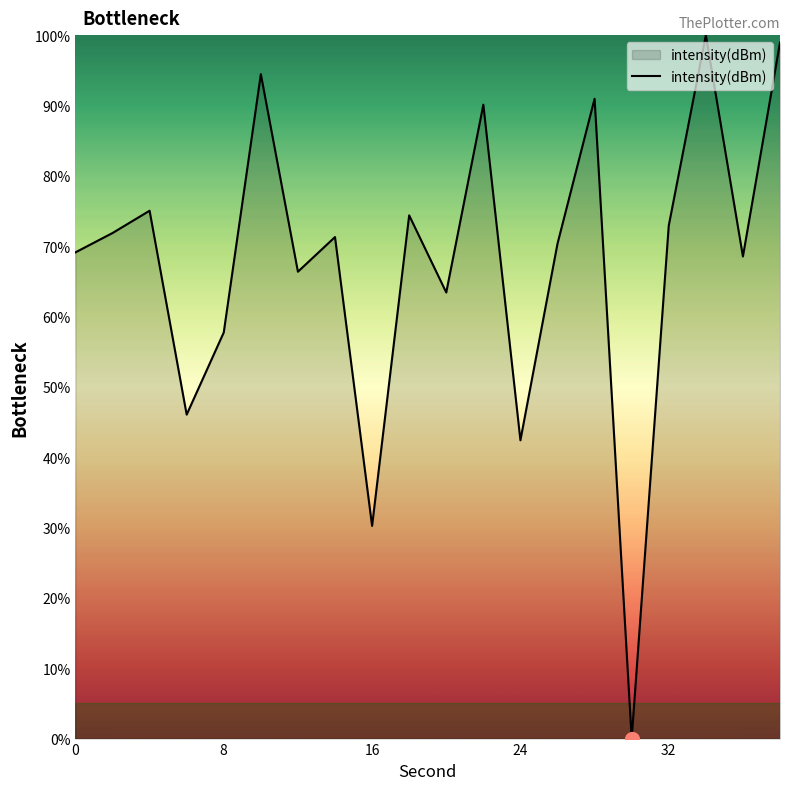

How many lines are shown in the chart?

1